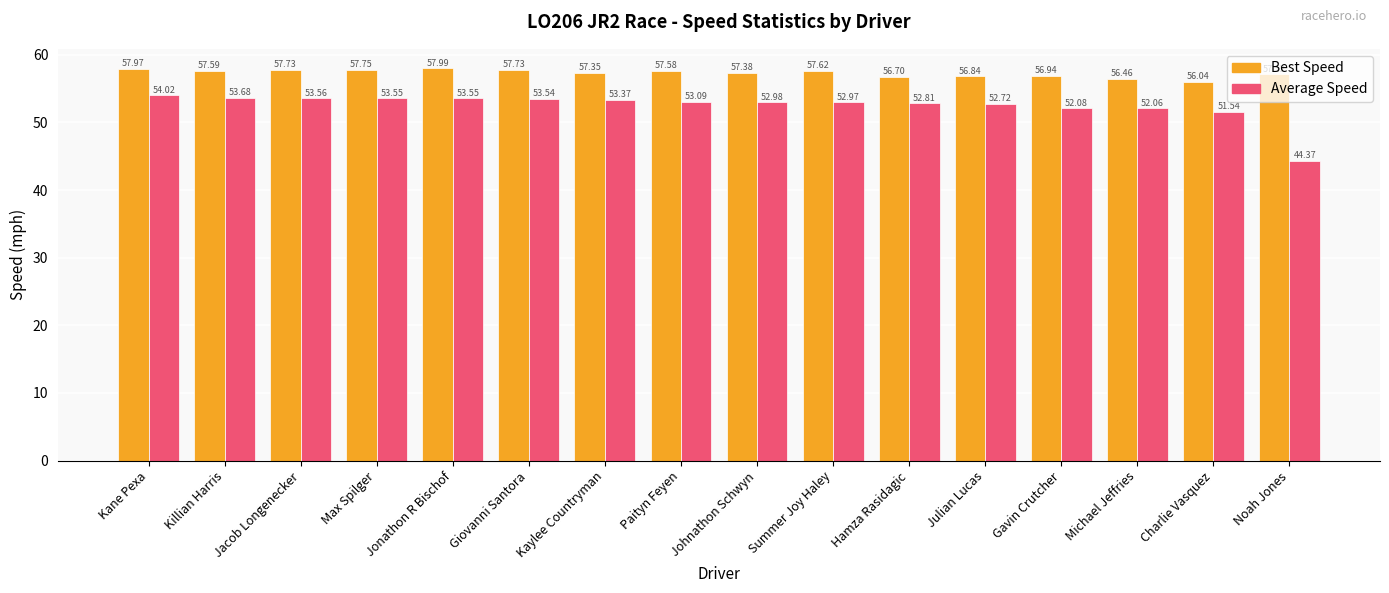

What is the average value of the Best Speed series?

57.3